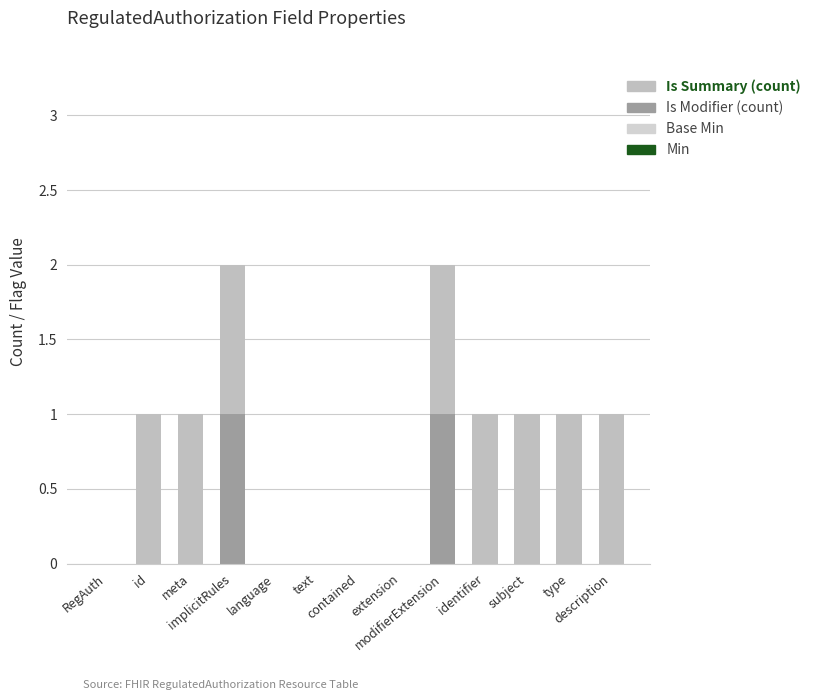

Are the bars horizontal?

No